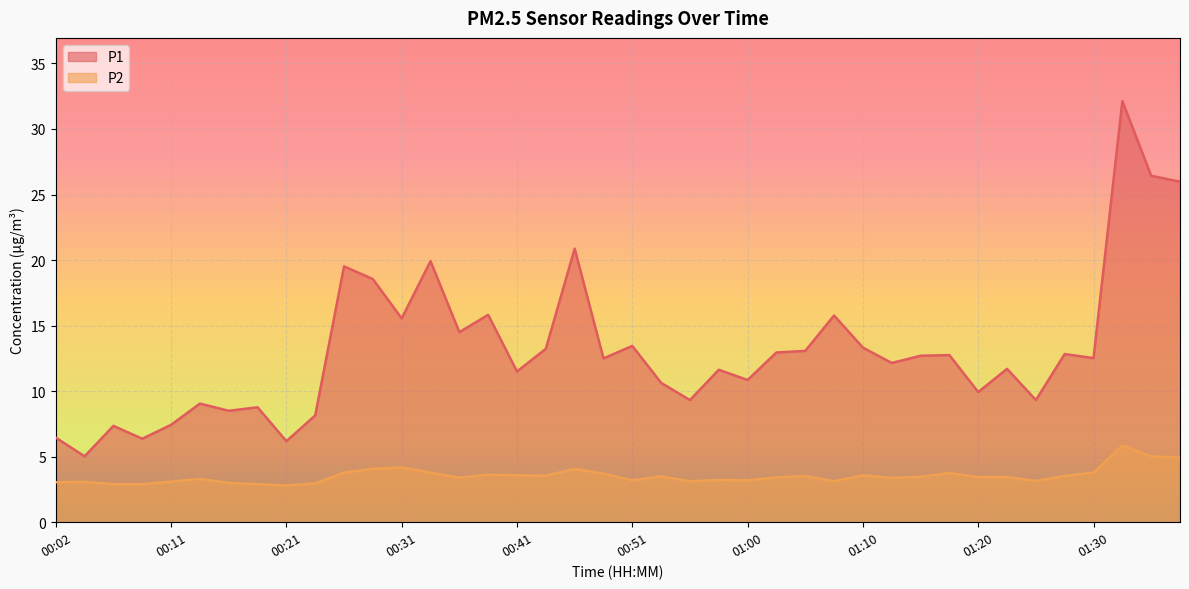

Which label corresponds to the largest value in the chart?

01:32